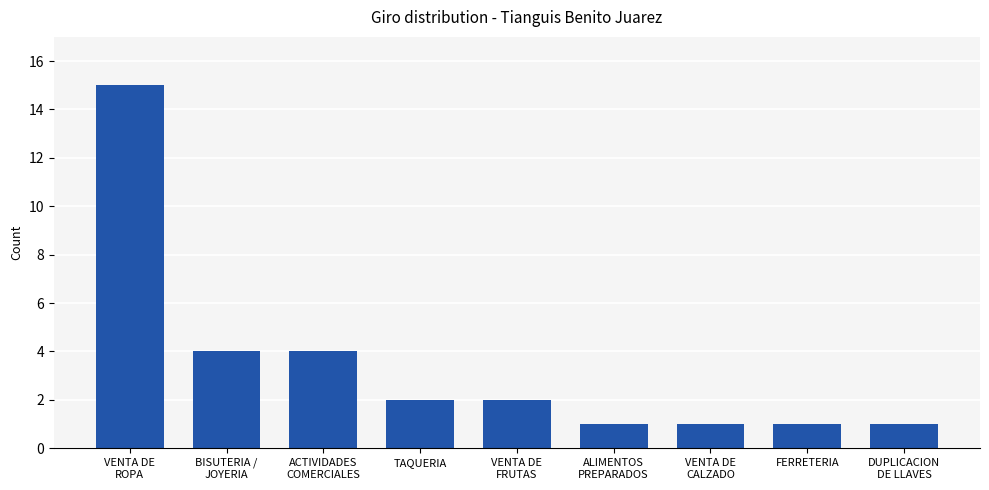

What is the difference between the maximum and minimum values?

14